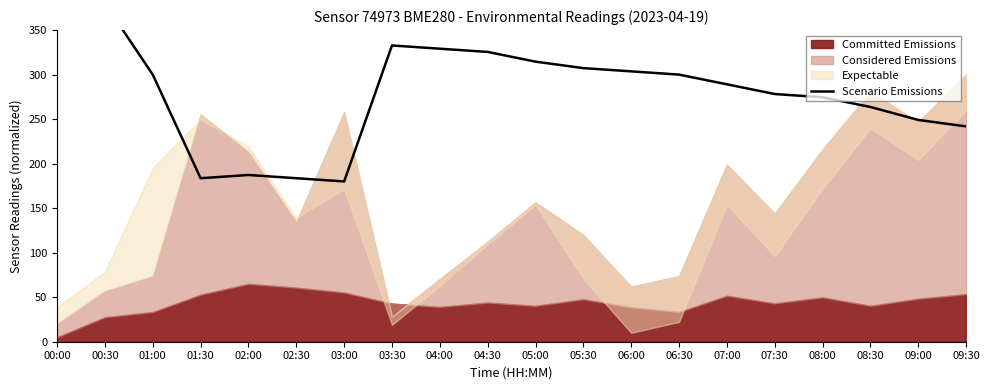

What is the value of the 4th point from the left?

183.6